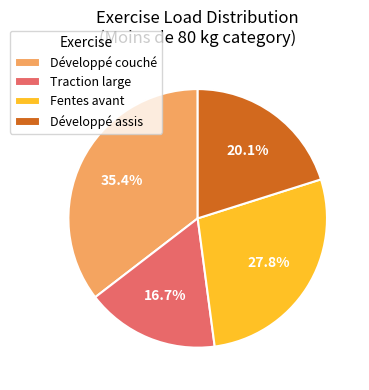

What percentage is the Traction large slice, to the nearest percent?

17%